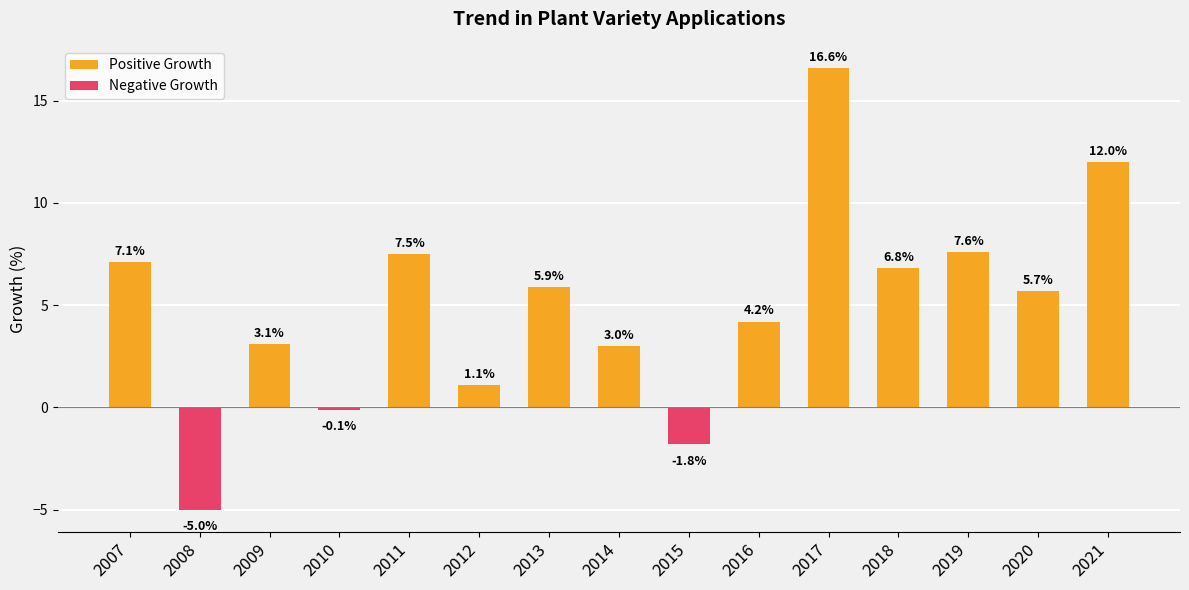

Rank the series by their average value, from lowest to highest.

Negative Growth, Positive Growth